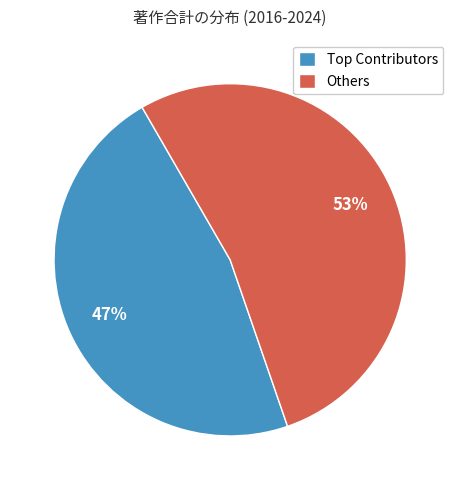

How many segments does this pie chart have?

2